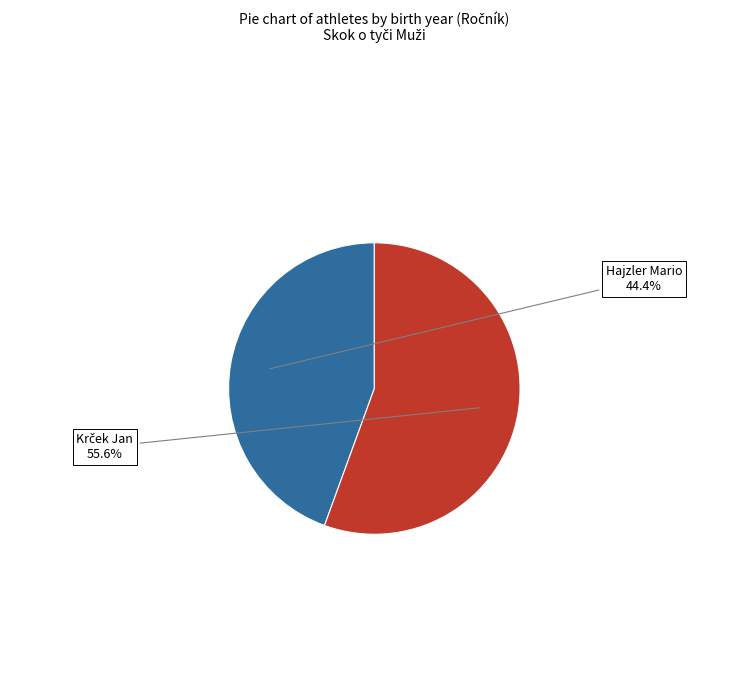

Which slice is the smallest?

Hajzler Mario